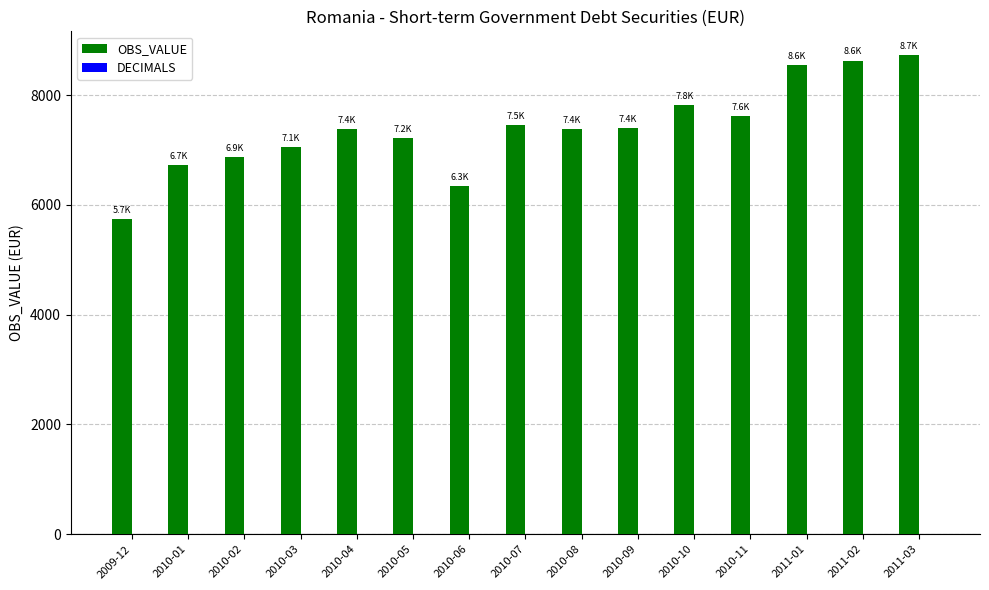

Is it true that the value at 2010-01 is 6720.0?

True